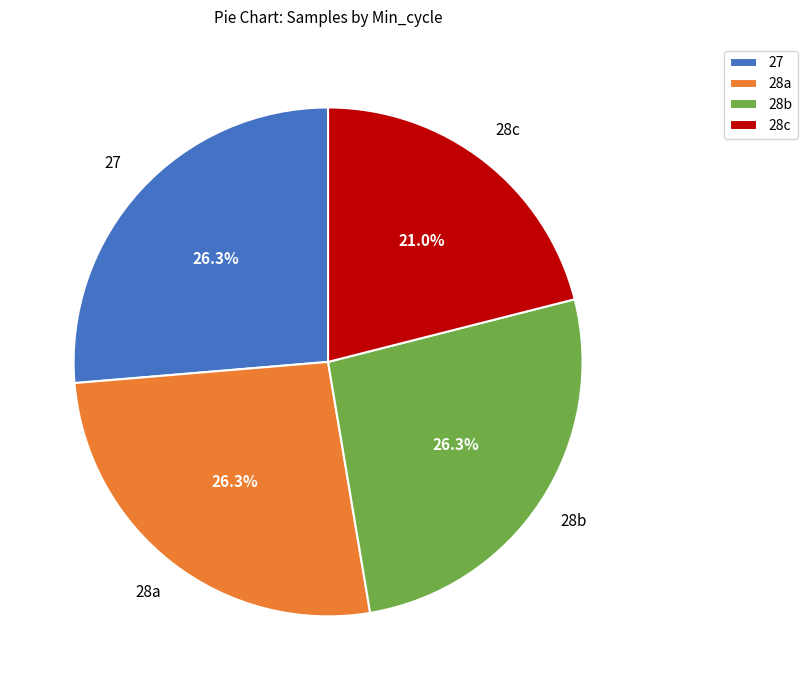

What is the ratio of the value at 28a to the value at 27?

1.0